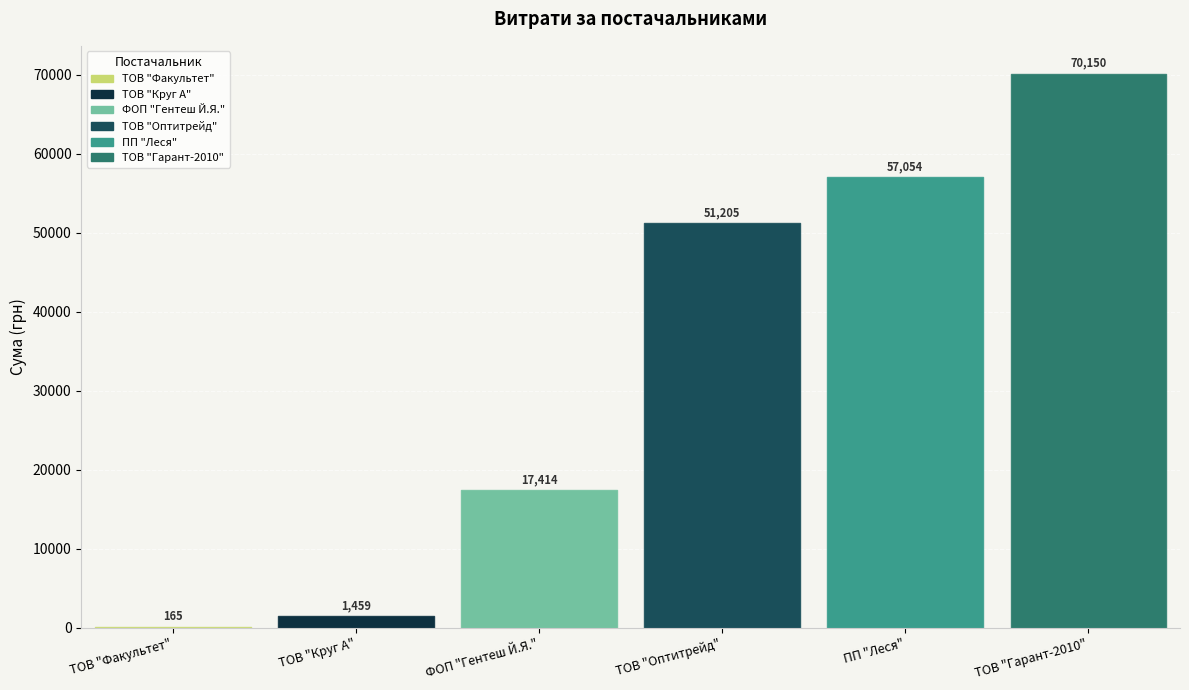

Which has a higher value, ФОП "Гентеш Й.Я." or ТОВ "Круг А"?

ФОП "Гентеш Й.Я."